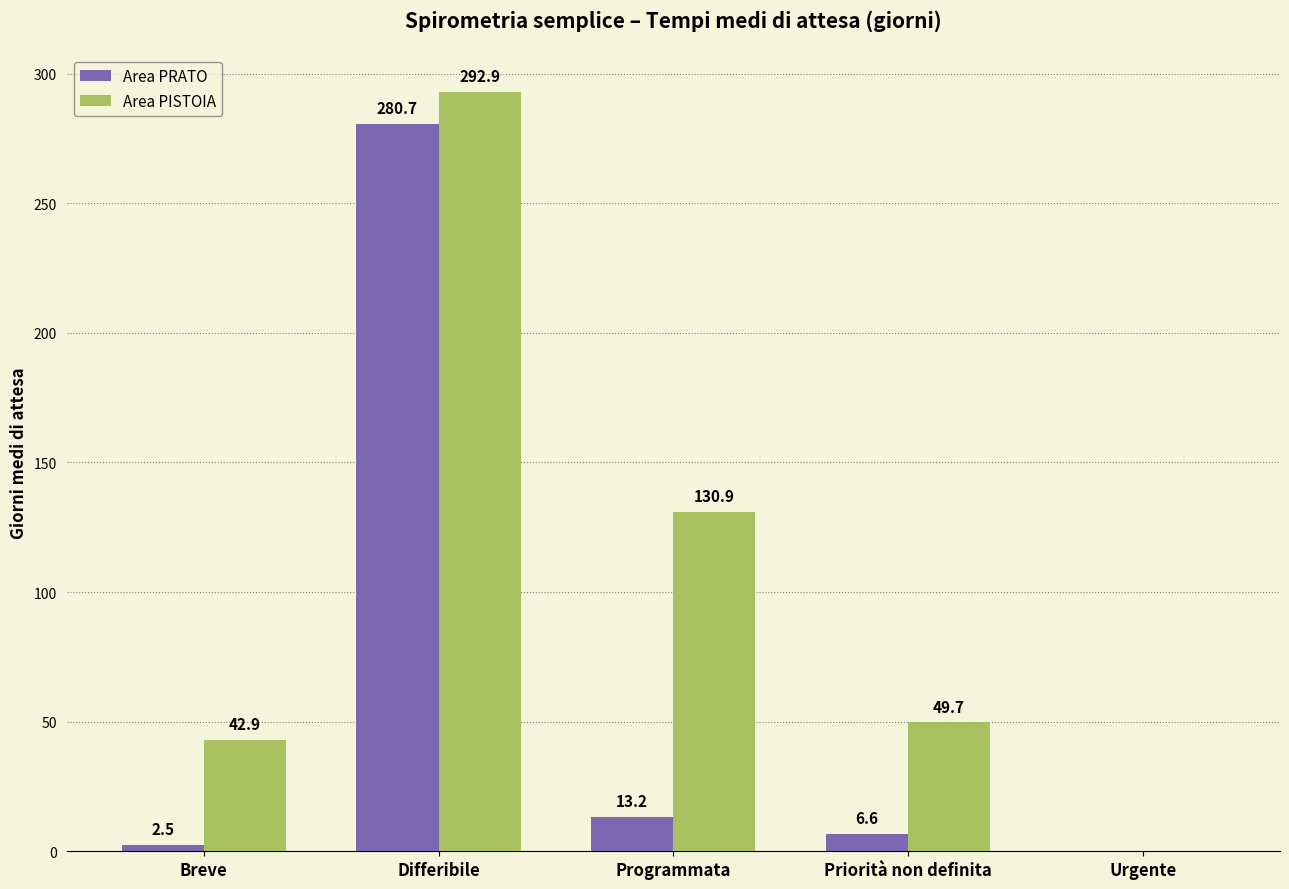

The Area PISTOIA series shows 292.9 at Differibile. True or false?

True